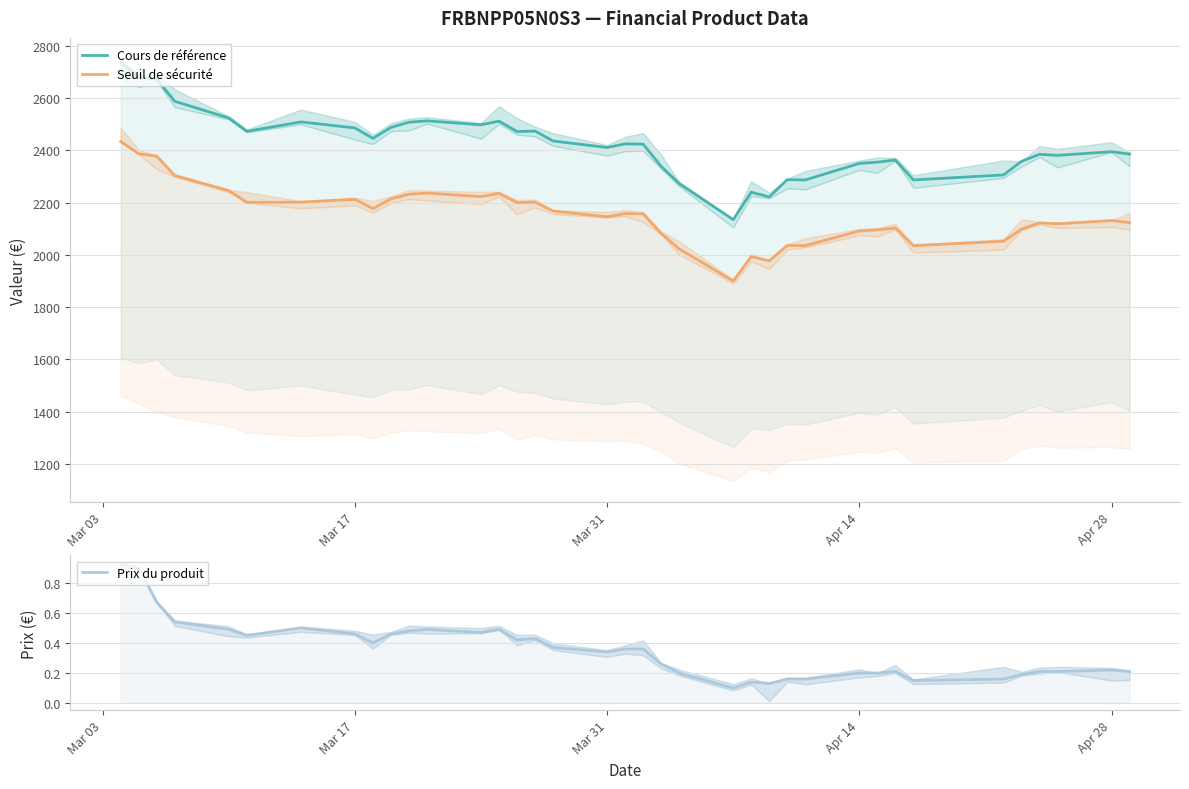

Reading left to right, what are all the values shown in this chart?

Cours de référence: 2735.0	2682.0	2672.0	2588.0	2524.0	2473.0	2509.0	2486.0	2446.0	2488.0	2508.0	2513.0	2498.0	2512.0	2472.0	2474.0	2436.0	2411.0	2425.0	2424.0	2339.0	2273.0	2135.0	2240.0	2222.0	2288.0	2287.0	2350.0	2355.0	2363.0	2287.0	2306.0	2358.0	2385.0	2381.0	2395.0	2386.0
Seuil de sécurité: 2434.2	2387.0	2378.1	2303.3	2246.4	2201.0	2201.9	2212.5	2176.9	2214.3	2232.1	2236.6	2223.2	2235.7	2200.1	2201.9	2168.0	2145.8	2158.2	2157.4	2081.7	2023.0	1900.2	1993.6	1977.6	2036.3	2035.4	2091.5	2095.9	2103.1	2035.4	2052.3	2098.6	2122.7	2119.1	2131.6	2123.5
Prix du produit: 0.9	0.9	0.7	0.5	0.5	0.5	0.5	0.5	0.4	0.5	0.5	0.5	0.5	0.5	0.4	0.4	0.4	0.3	0.4	0.4	0.3	0.2	0.1	0.1	0.1	0.2	0.2	0.2	0.2	0.2	0.1	0.2	0.2	0.2	0.2	0.2	0.2